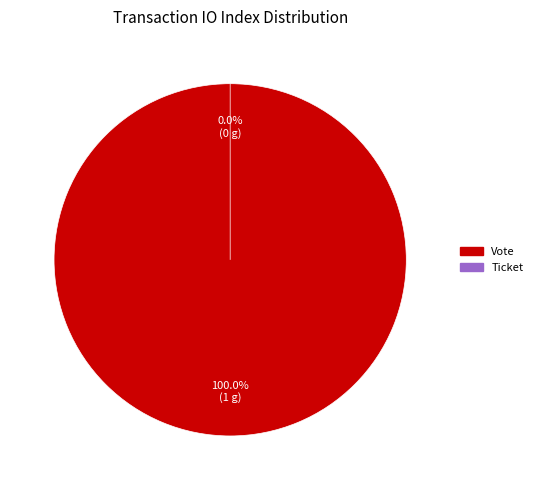

Between Ticket and Vote, which is larger?

Vote